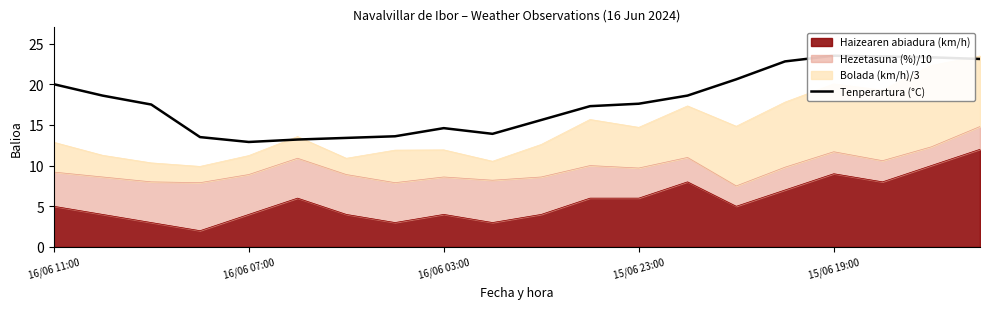

What is the maximum value for Haizearen abiadura (km/h)?

12